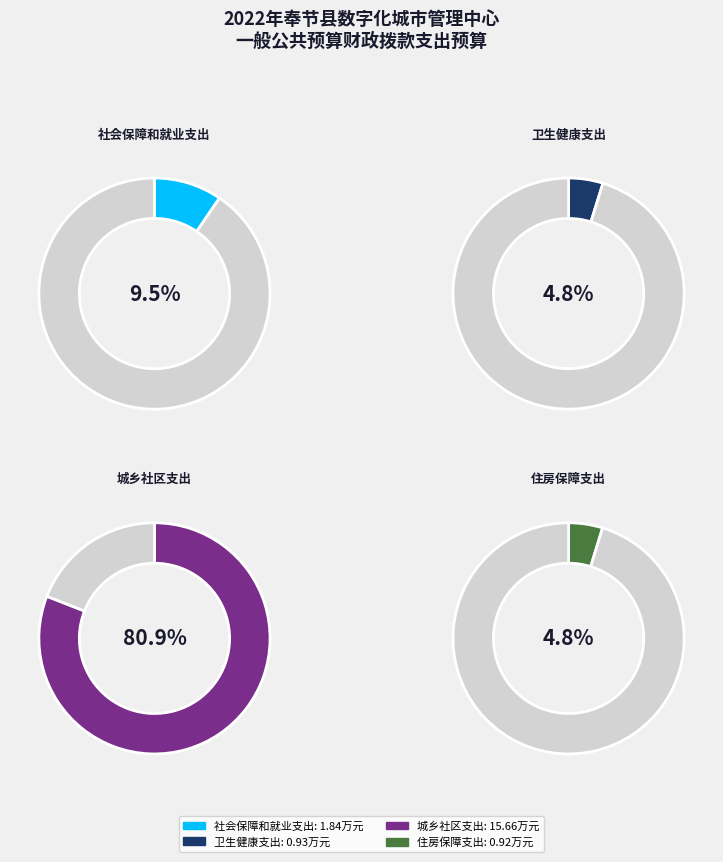

How many slices are in this pie chart?

4